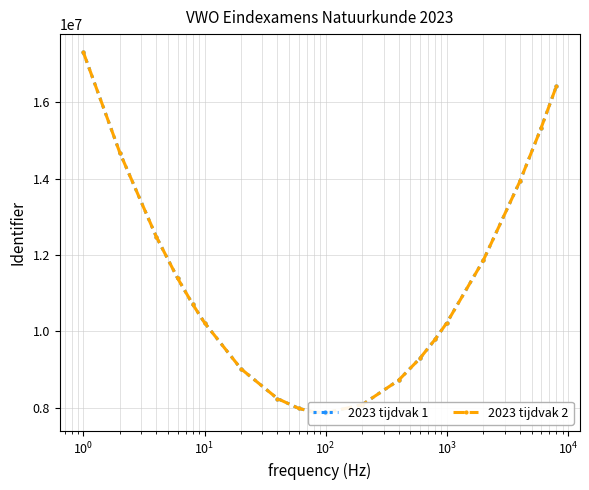

Is it true that 2023 tijdvak 1 equals 10230114.7 at $\mathdefault{10^{3}}$?

True